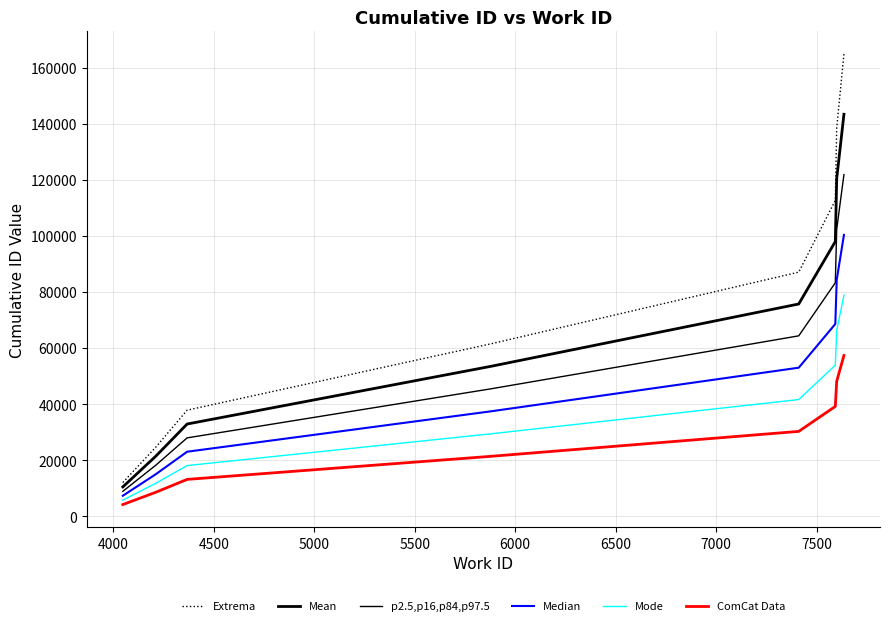

Is this an area chart (filled region under the line)?

No